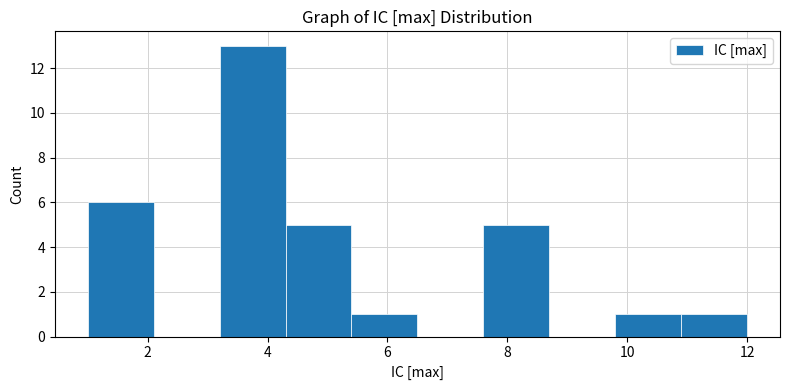

Over which range of the x-axis is the bar tallest?

3.2 to 4.3